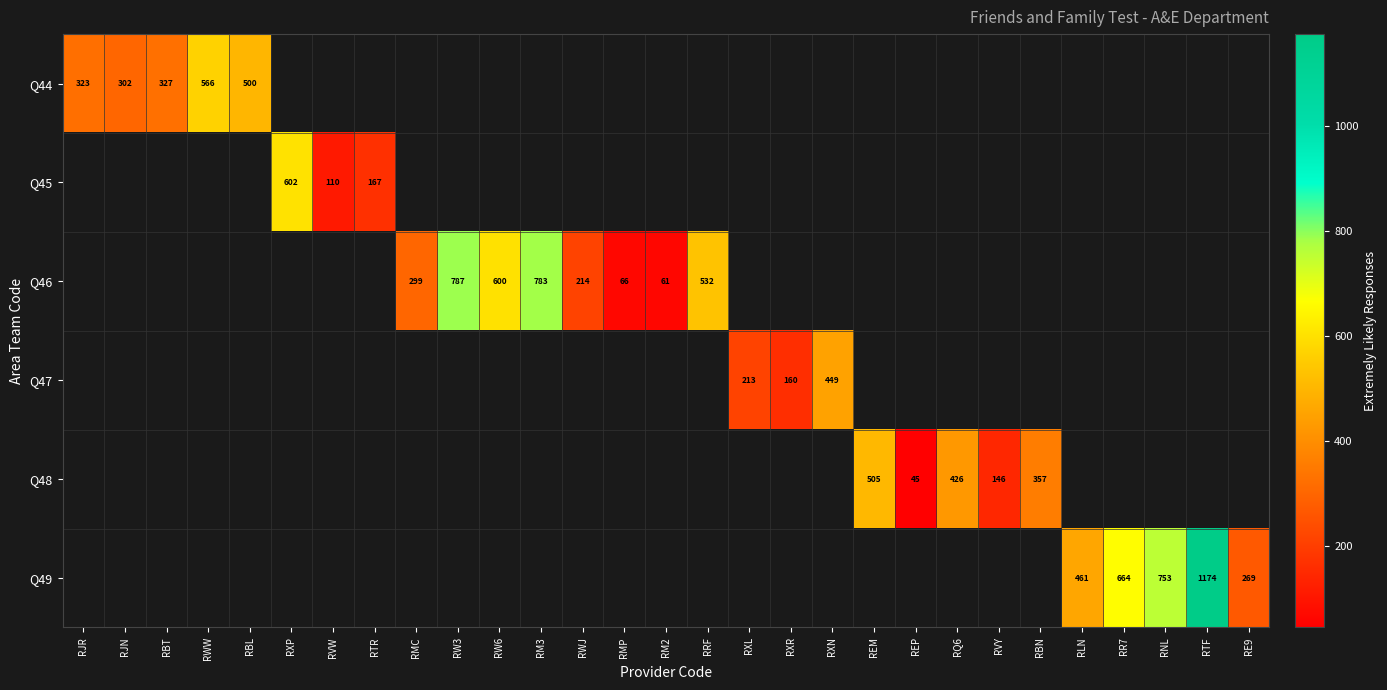

Is it true that Q49 equals 269 at RE9?

True